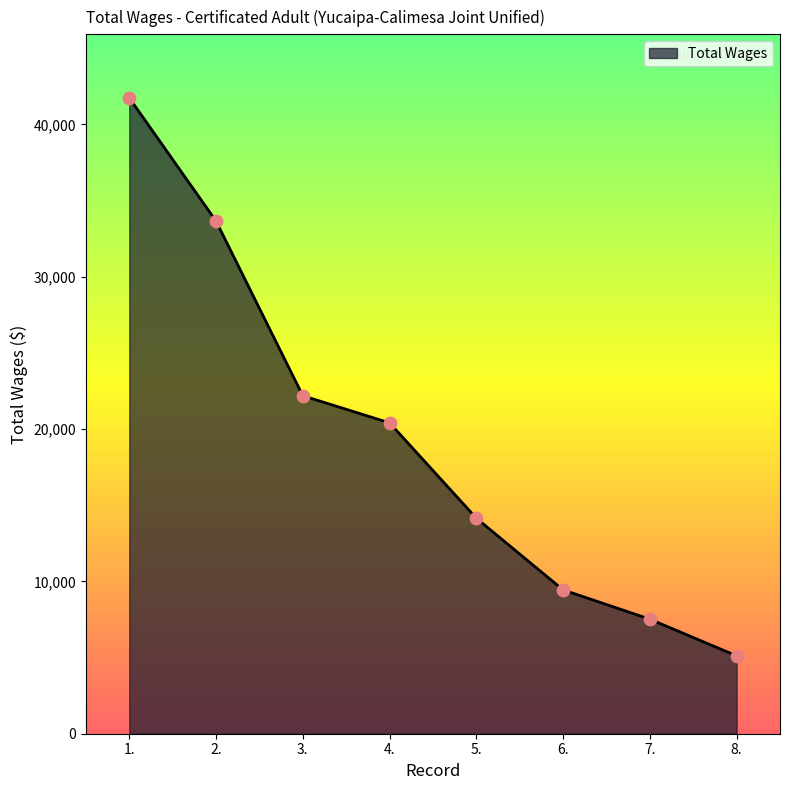

Approximately how many times larger is the value at 4. compared to 5.?

1.4